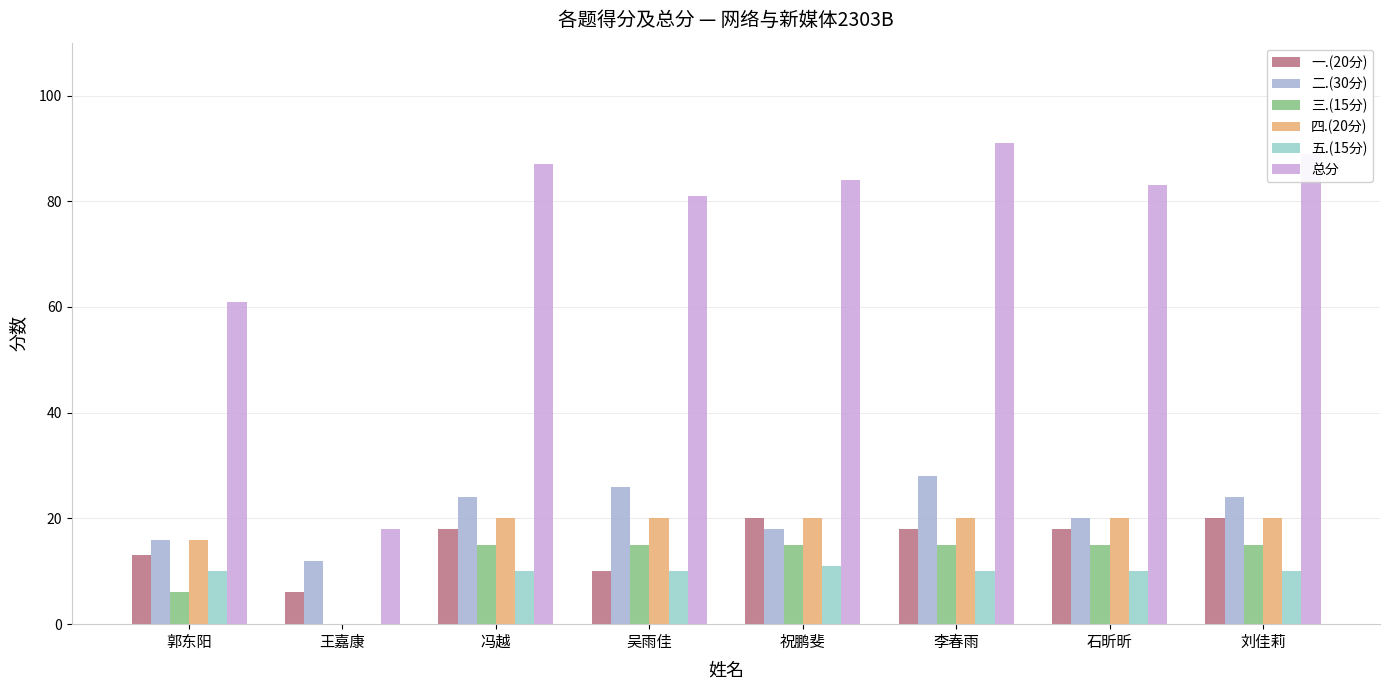

Rank the series at 祝鹏斐 from highest to lowest value.

总分, 一.(20分), 四.(20分), 二.(30分), 三.(15分), 五.(15分)